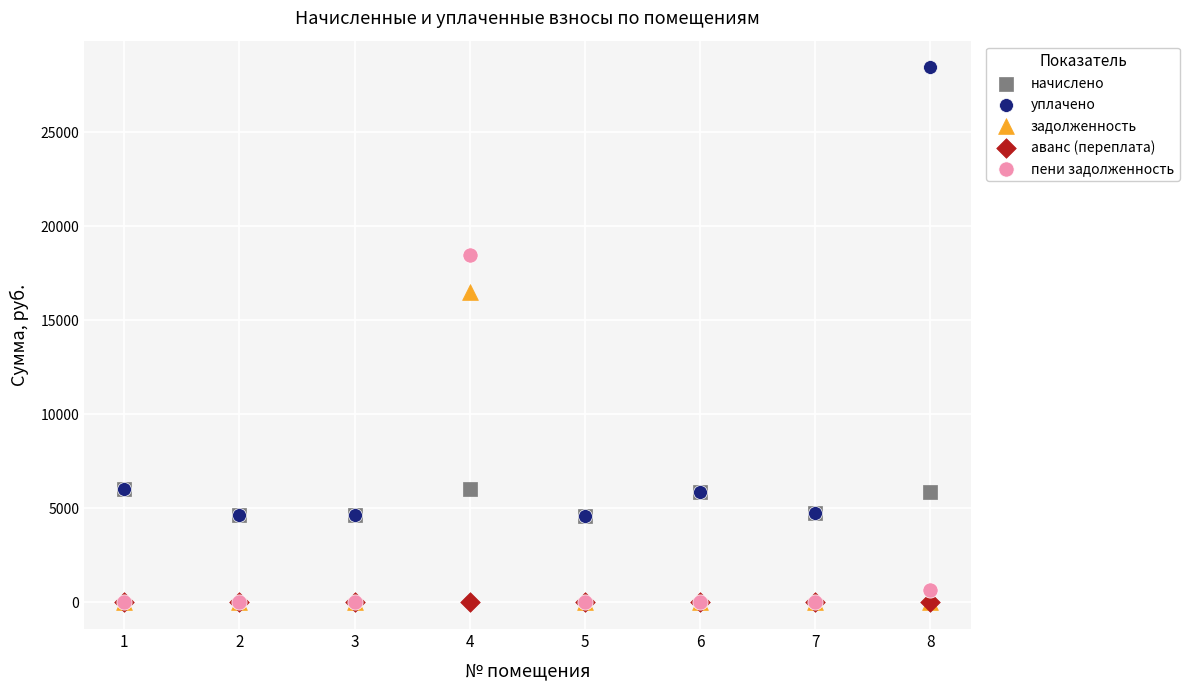

In the уплачено series, what Y value is closest to 14231?

6025.0